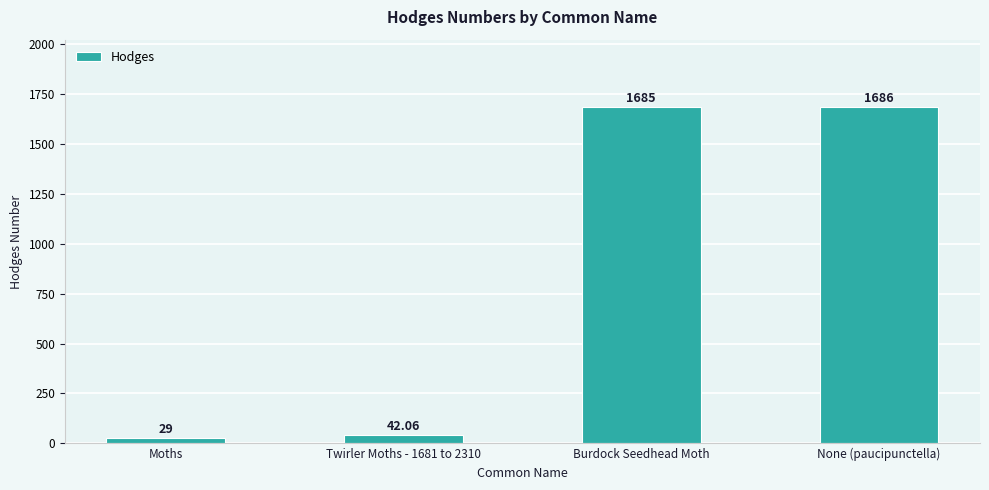

List the labels in order of value, largest first.

None (paucipunctella), Burdock Seedhead Moth, Twirler Moths - 1681 to 2310, Moths